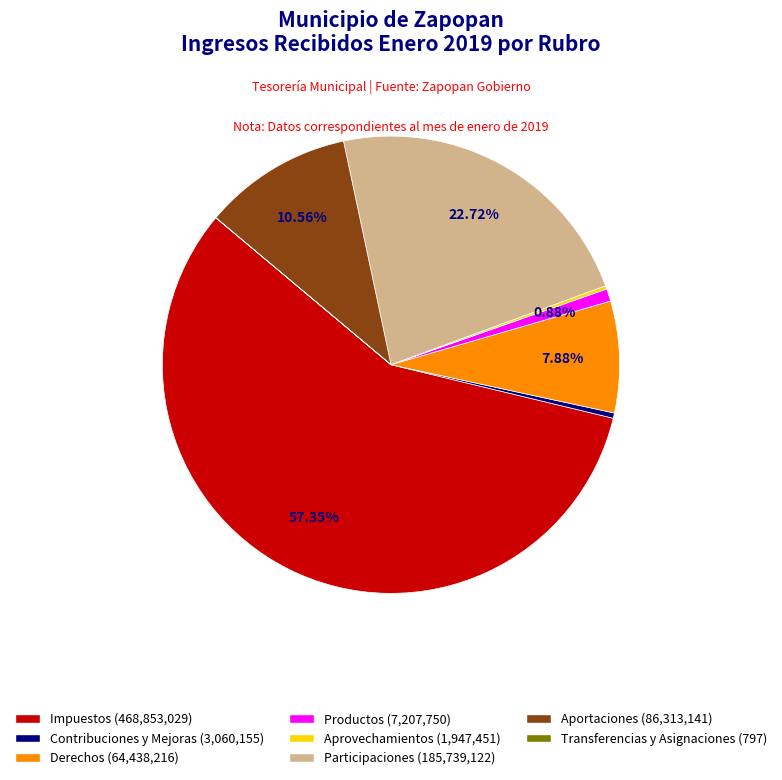

Does Derechos represent more than half of the total?

No